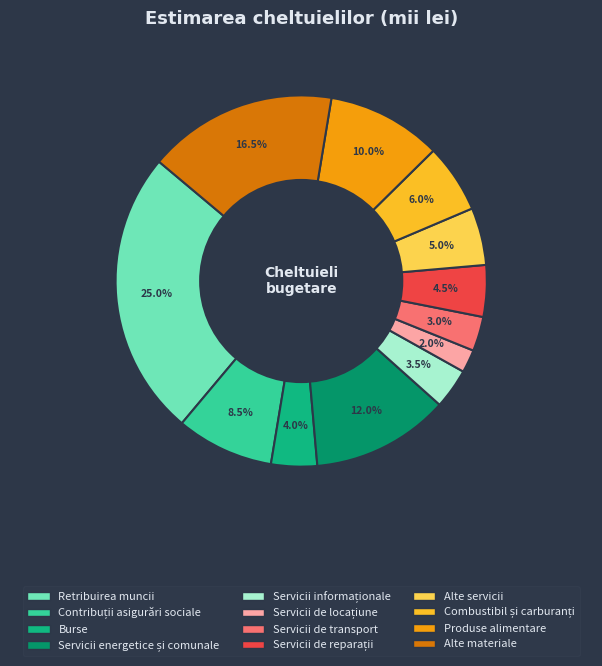

Is there a majority slice in this chart?

No